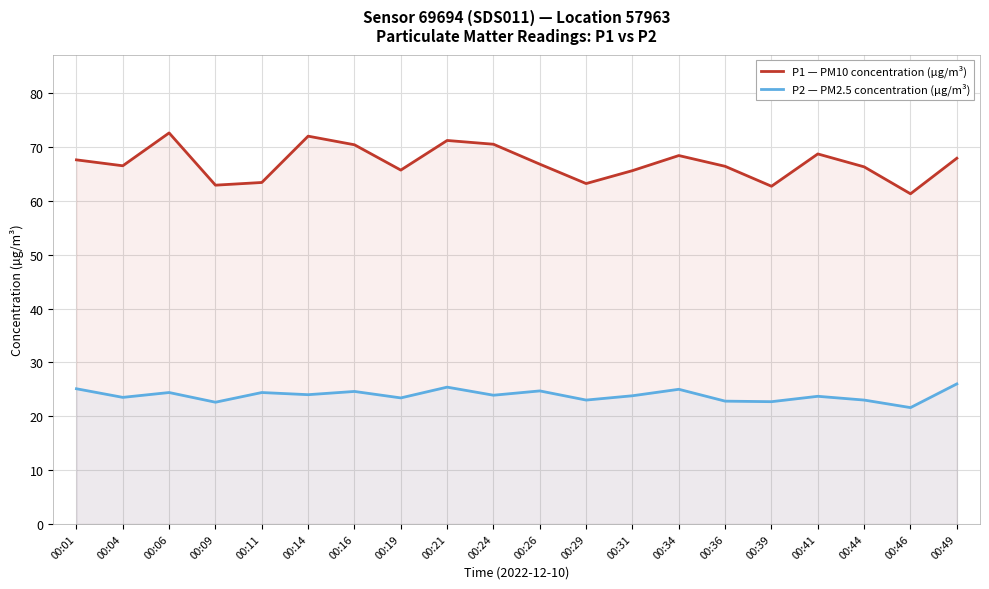

Which series changed the most between 00:09 and 00:14?

P1 — PM10 concentration (µg/m³)